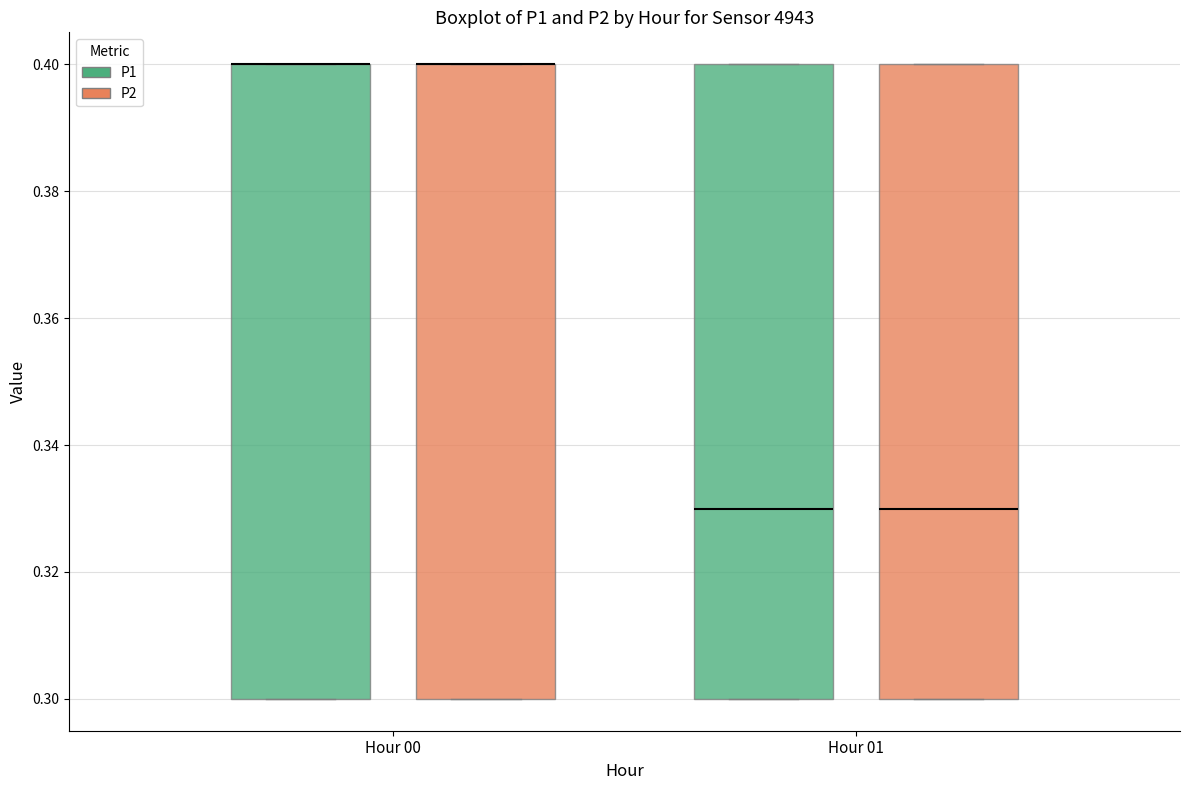

Reading left to right, transcribe this box plot: for each box, give where its median line is, the range the box spans, and where its two whiskers end, as read against the y-axis. The values are not printed on the chart, so give them approximately, as read against the axis.

Hour 00 (P1): median 0.40 (drawn on the box's upper edge), box 0.30 to 0.40, whiskers 0.30 to 0.40
Hour 00 (P2): median 0.40 (drawn on the box's upper edge), box 0.30 to 0.40, whiskers 0.30 to 0.40
Hour 01 (P1): median 0.33, box 0.30 to 0.40, whiskers 0.30 to 0.40
Hour 01 (P2): median 0.33, box 0.30 to 0.40, whiskers 0.30 to 0.40